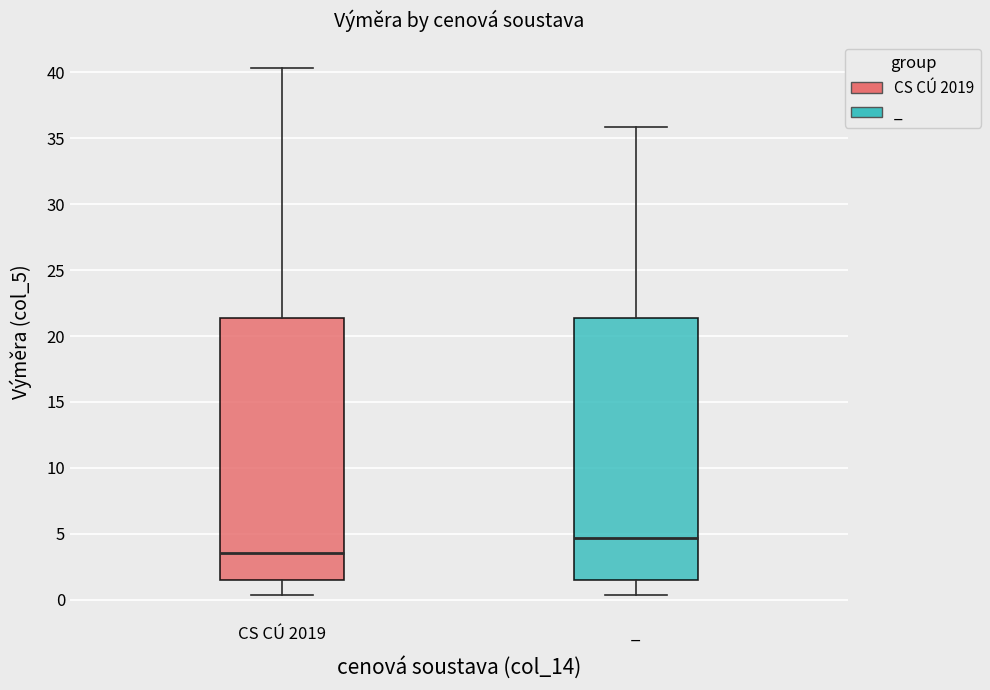

Reading left to right, transcribe this box plot: for each box, give where its median line is, the range the box spans, and where its two whiskers end, as read against the y-axis. The values are not printed on the chart, so give them approximately, as read against the axis.

CS CÚ 2019: median 3.5, box 1.5 to 21.5, whiskers 0.5 to 40.5
_: median 4.5, box 1.5 to 21.5, whiskers 0.5 to 36.0